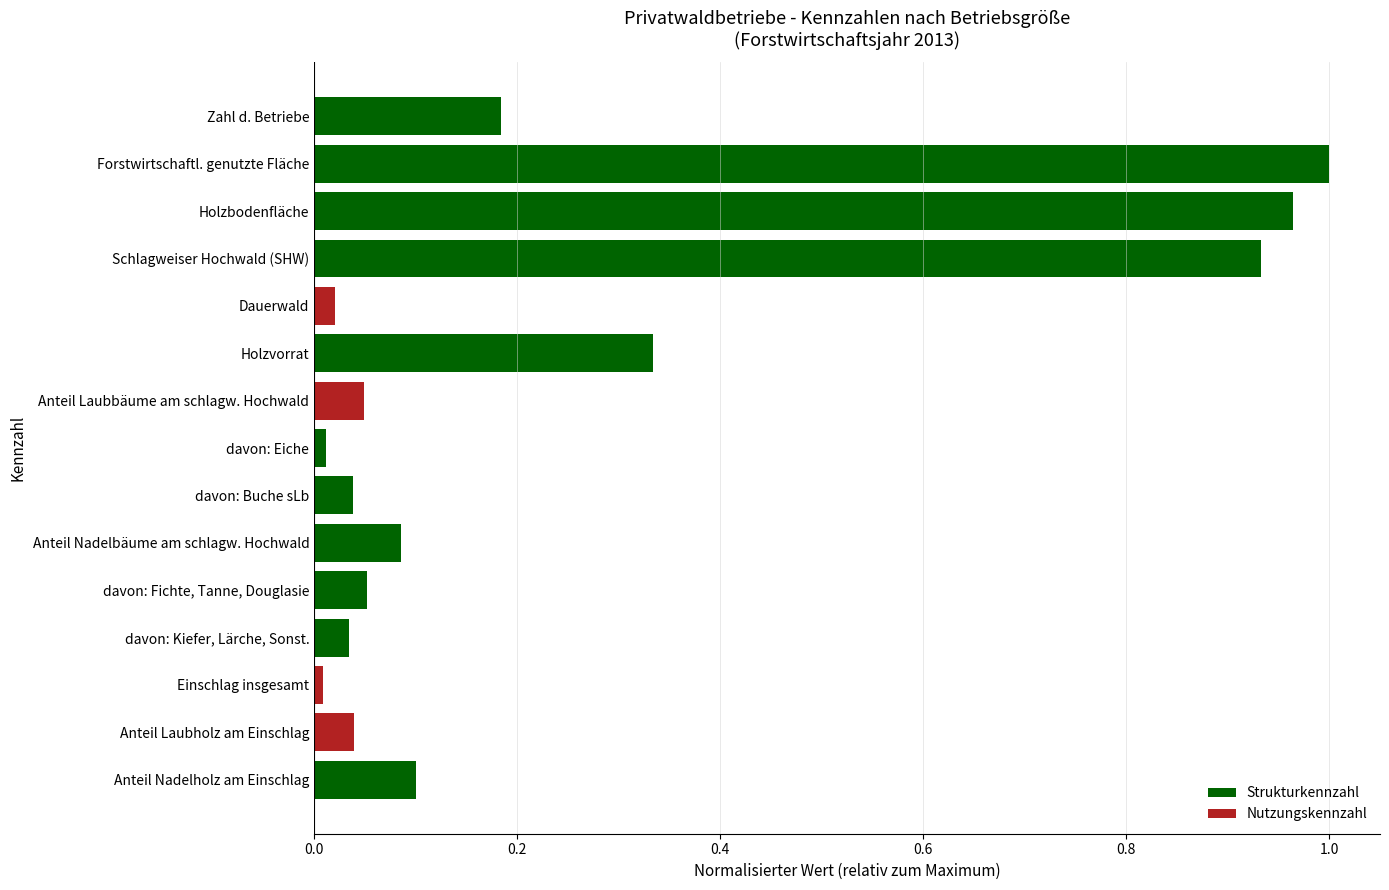

The chart shows a value of 0.0 at Anteil Laubholz am Einschlag. True or false?

True